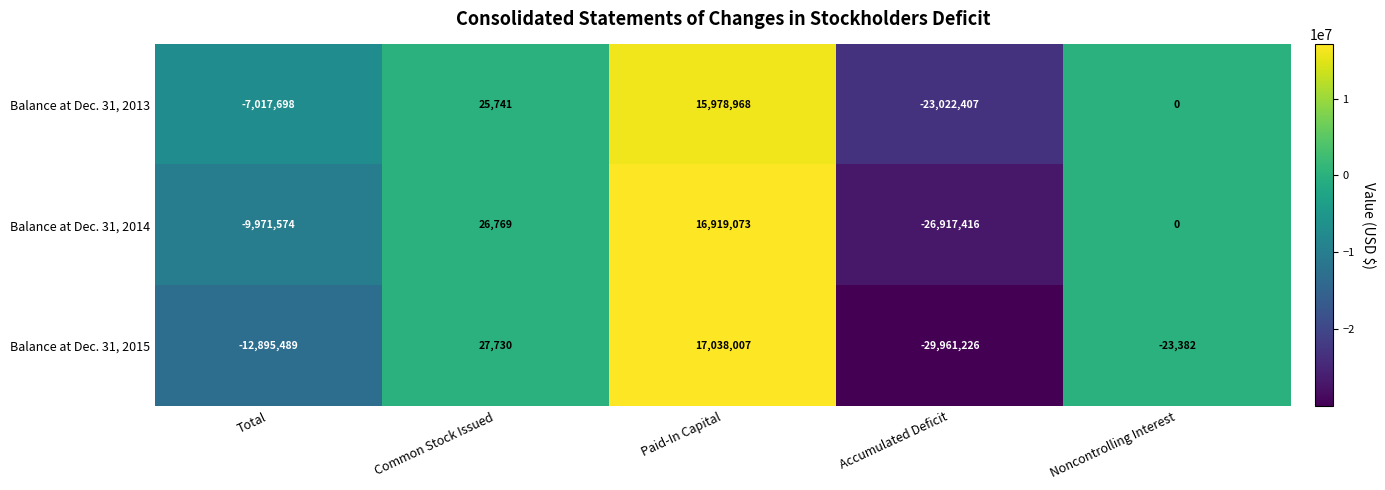

Which series has the largest range (max minus min)?

Balance at Dec. 31, 2015